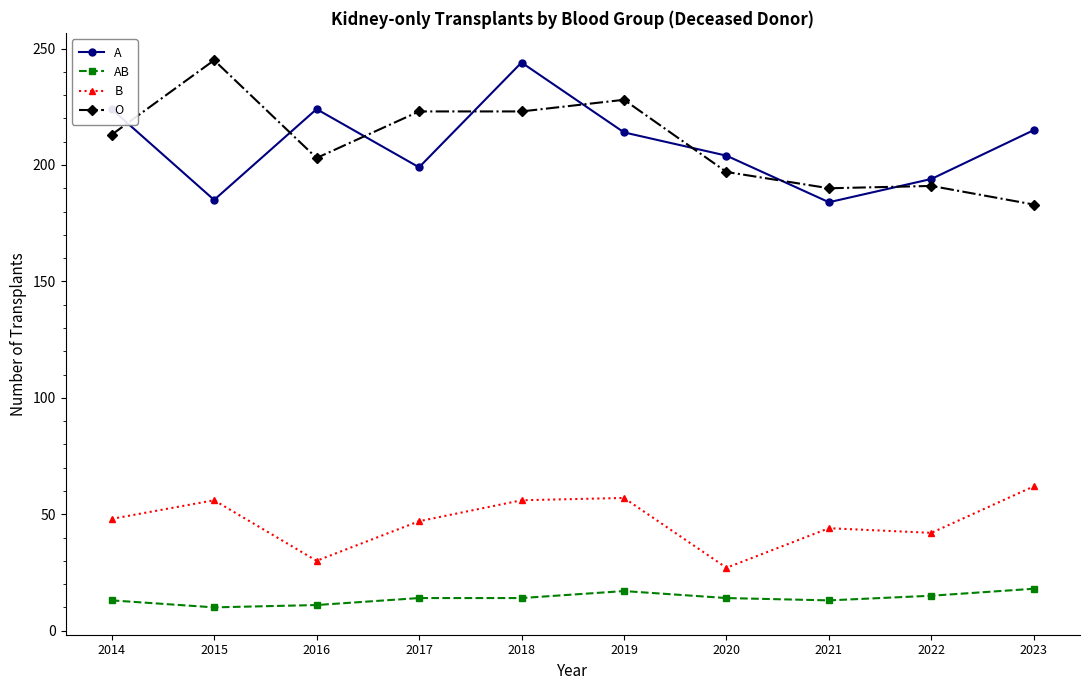

What value does the A series have at 2023?

215